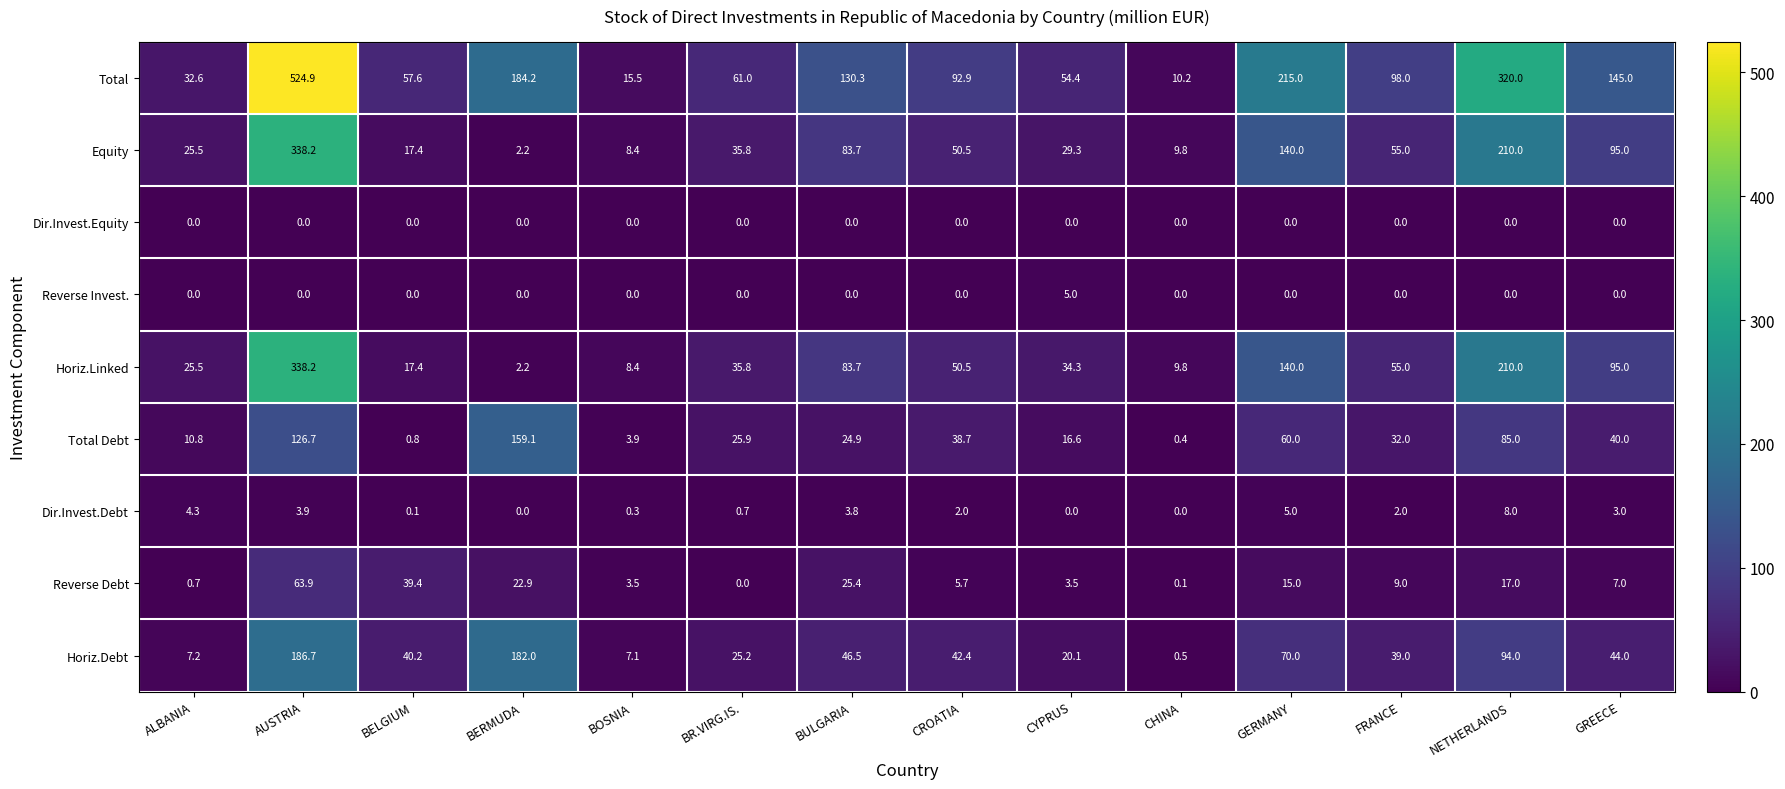

What is the total value across all series at NETHERLANDS?

944.0